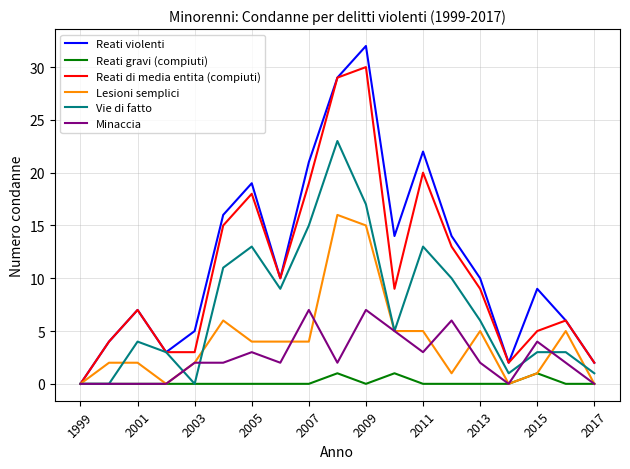

Does the chart display data point markers on the line(s)?

No